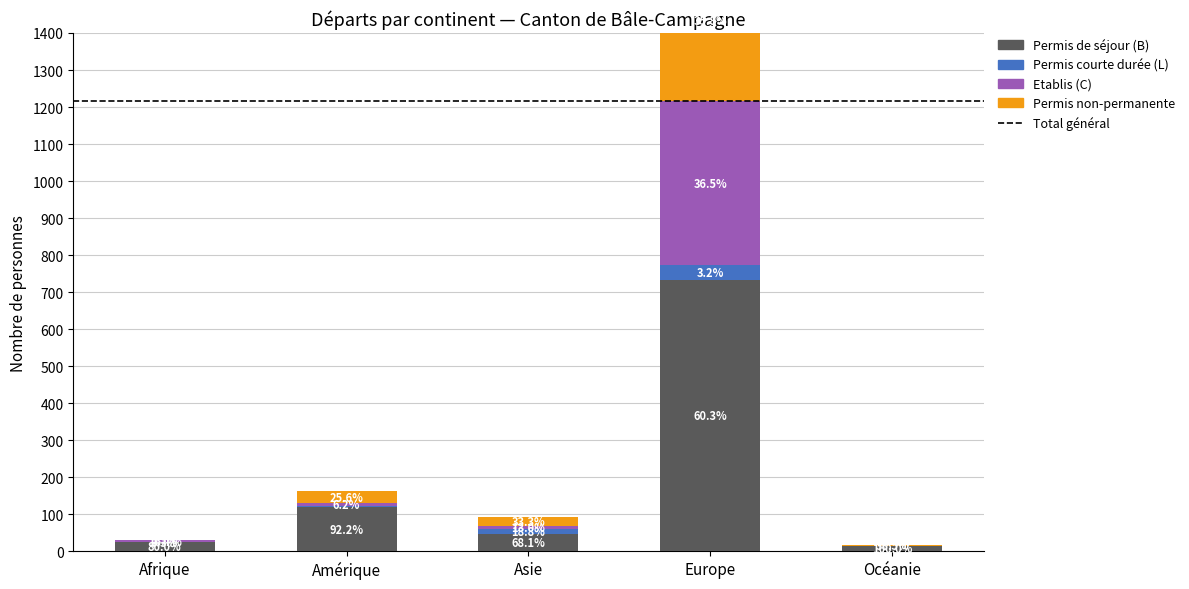

At how many categories does at least one series exceed 659?

1